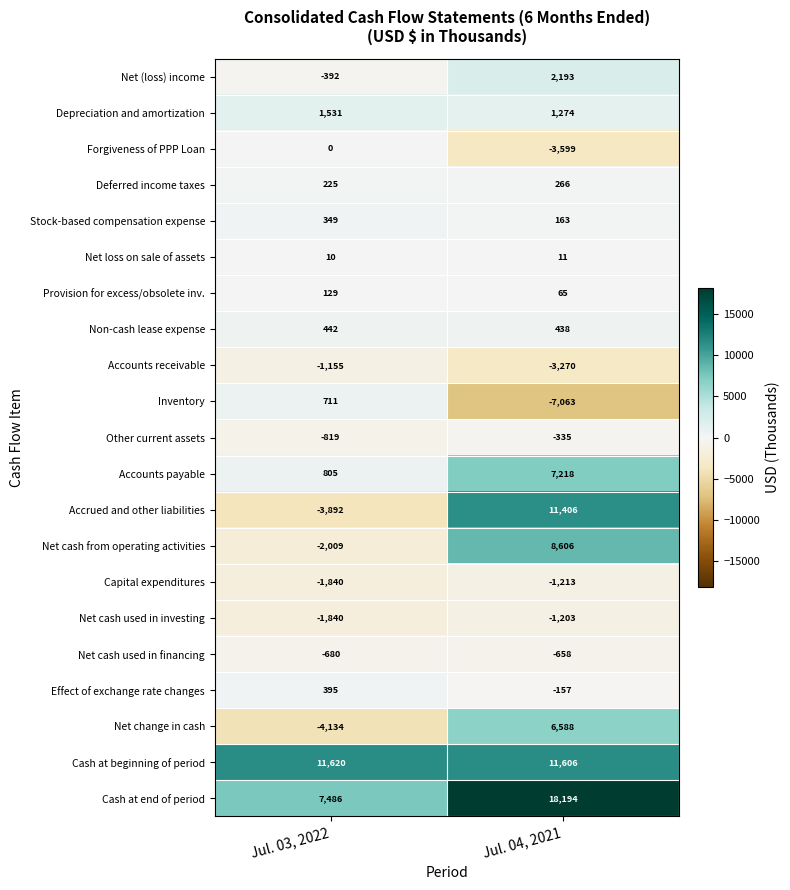

What is the minimum value shown in the chart?

-7063